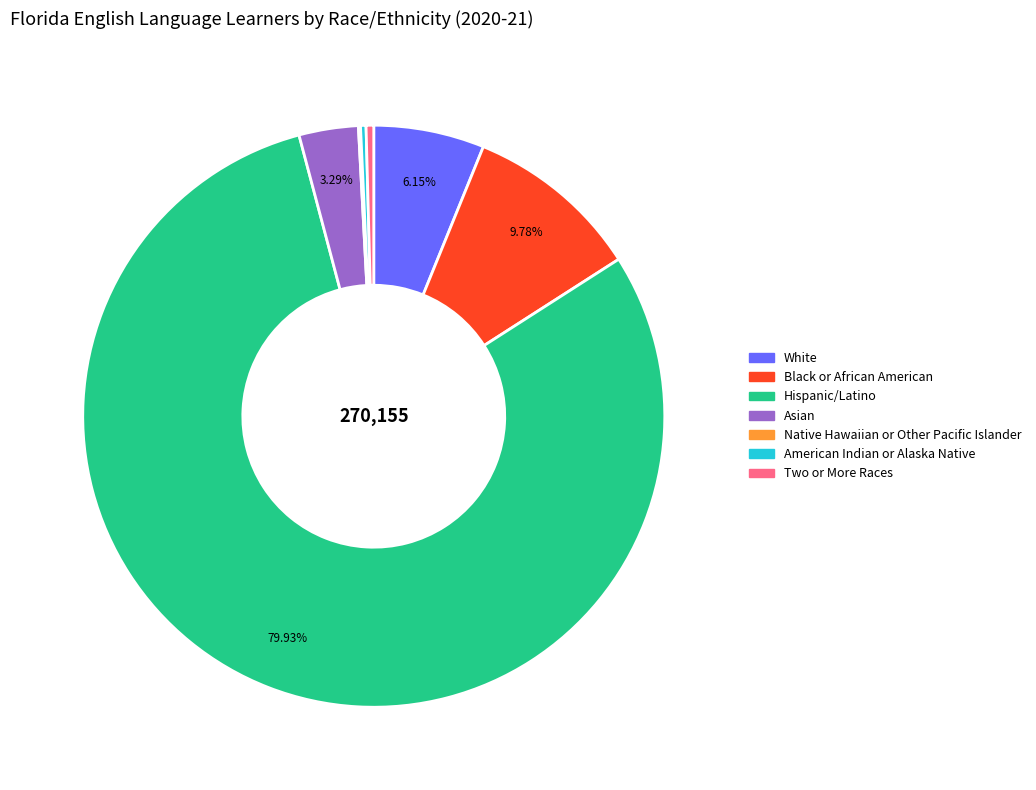

Which category has the biggest portion of the pie?

Hispanic/Latino